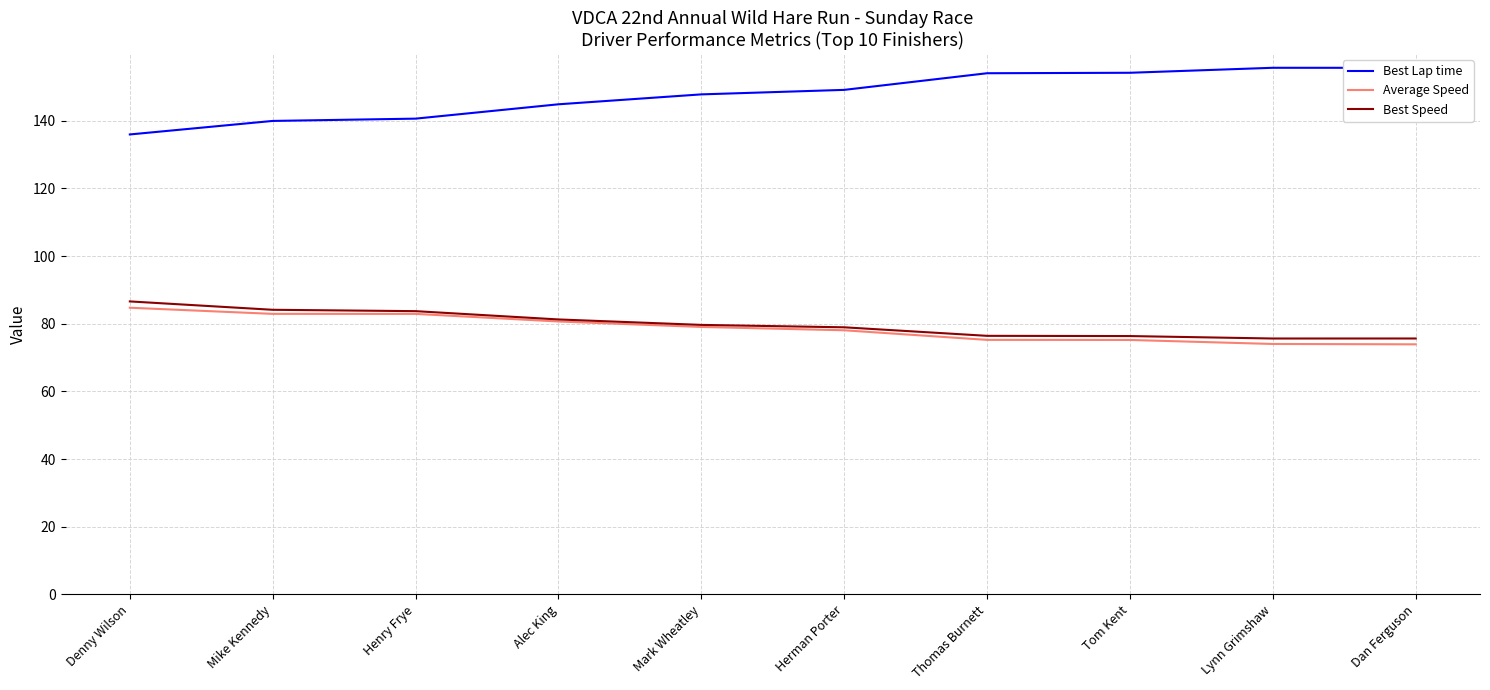

Which series has the largest total across all categories?

Best Lap time